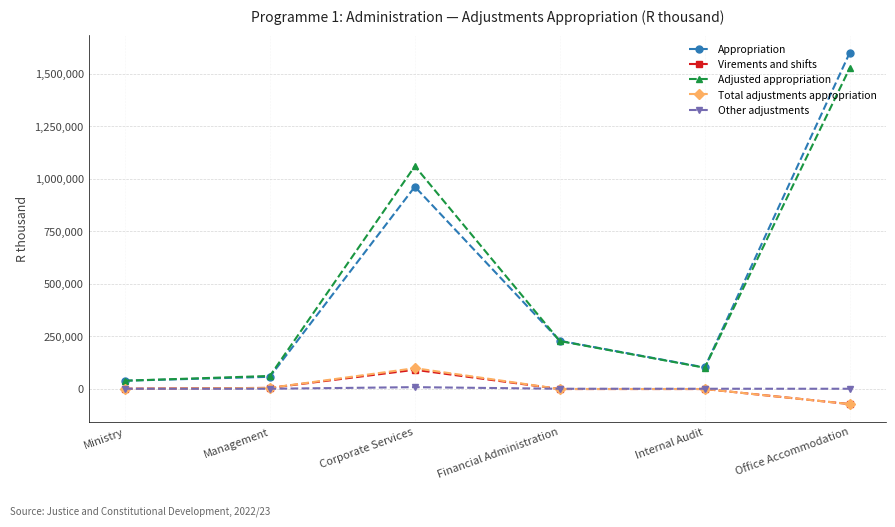

What is the average value of the Appropriation series?

498147